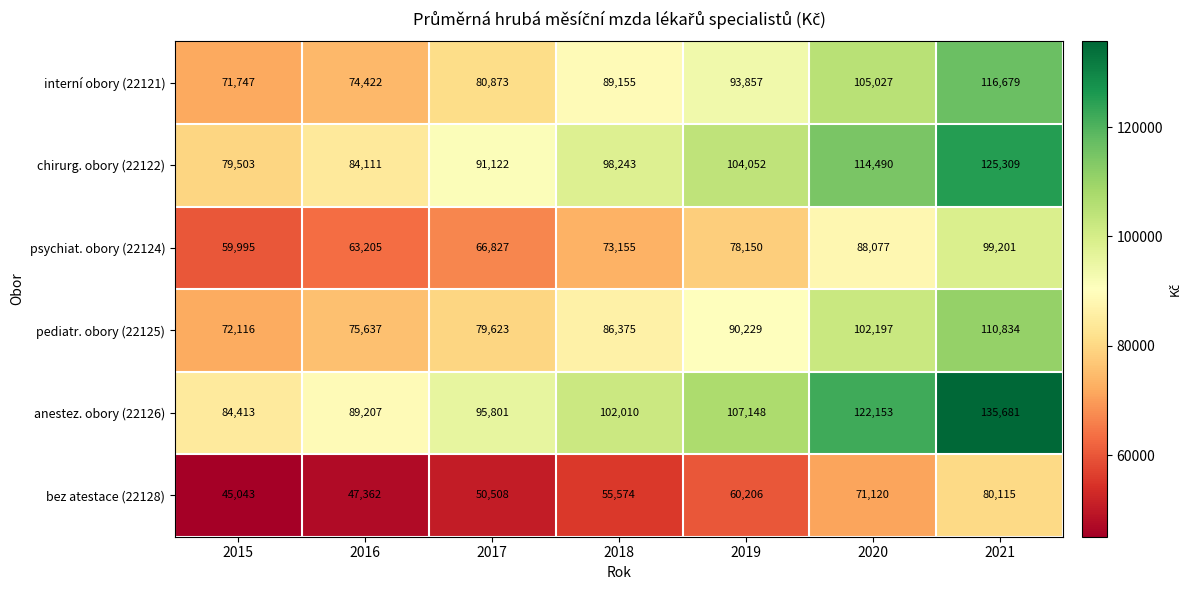

Where is pediatr. obory (22125) nearest to the value 91475?

2019